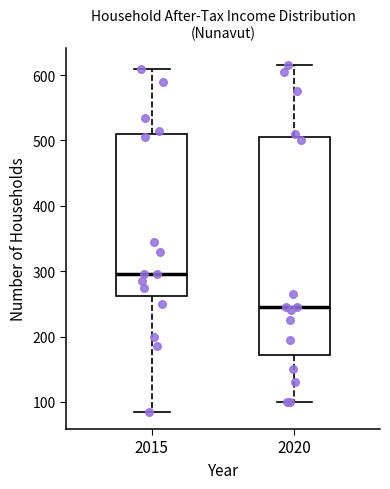

Reading left to right, read every box against the y-axis: the position of its median line, the range the box covers, and the ends of its whiskers. The values are not printed on the chart, so give them approximately, as read against the axis.

2015: median 300, box 260 to 510, whiskers 90 to 610
2020: median 250, box 170 to 510, whiskers 100 to 620